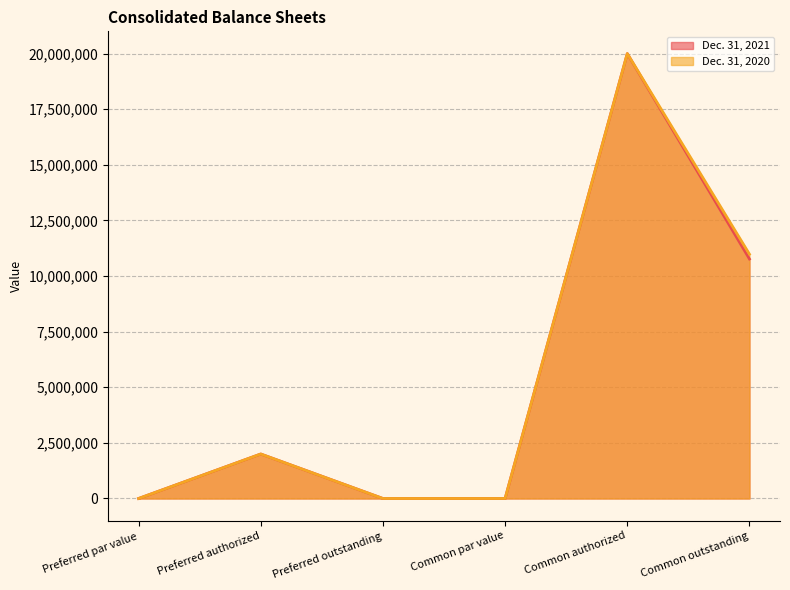

Count the number of data series in this chart.

2